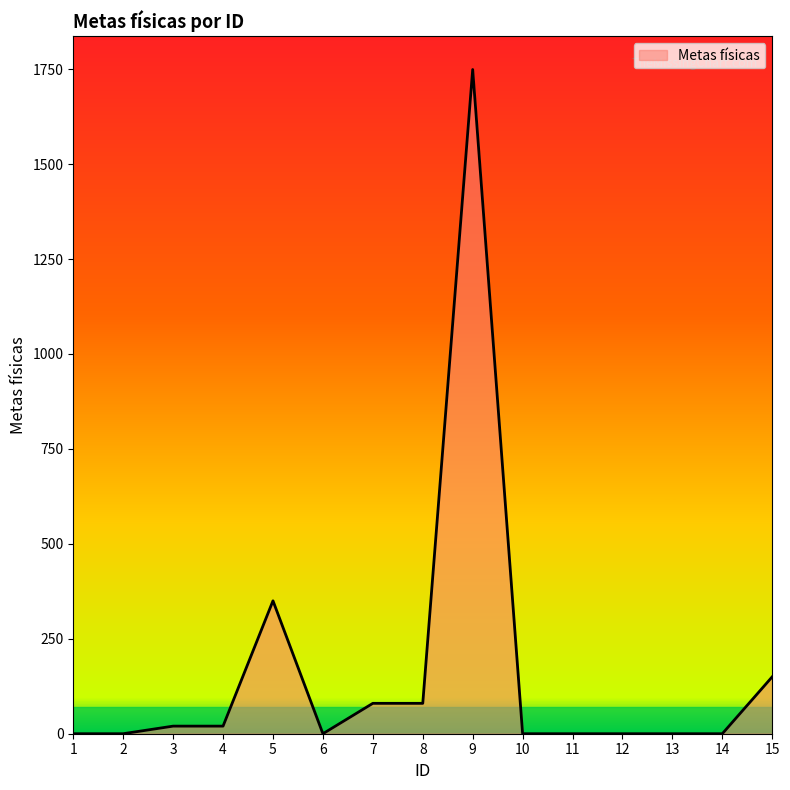

Which has a higher value, 2 or 15?

15